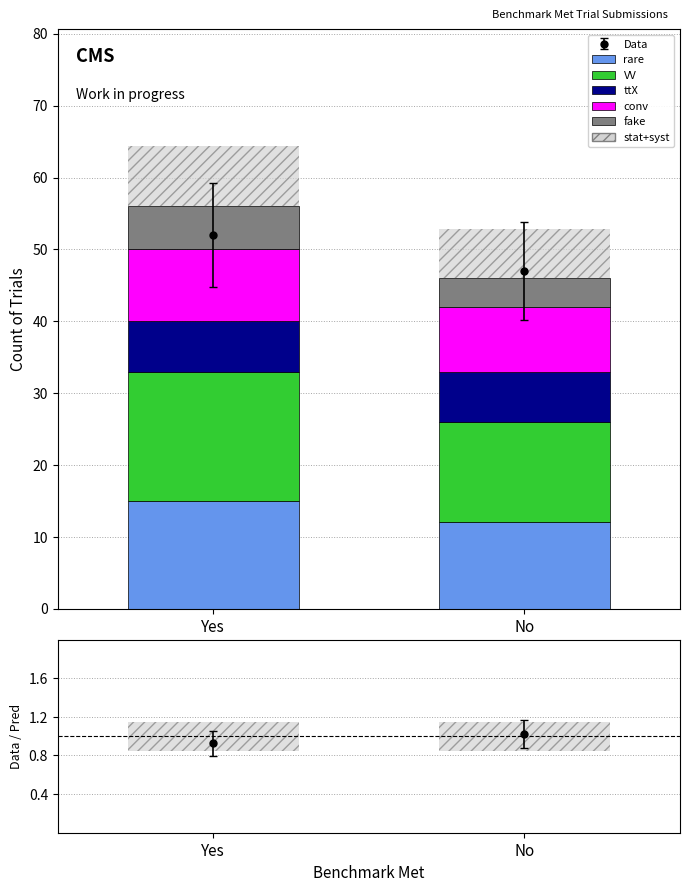

List the labels in order of fake value, largest first.

Yes, No